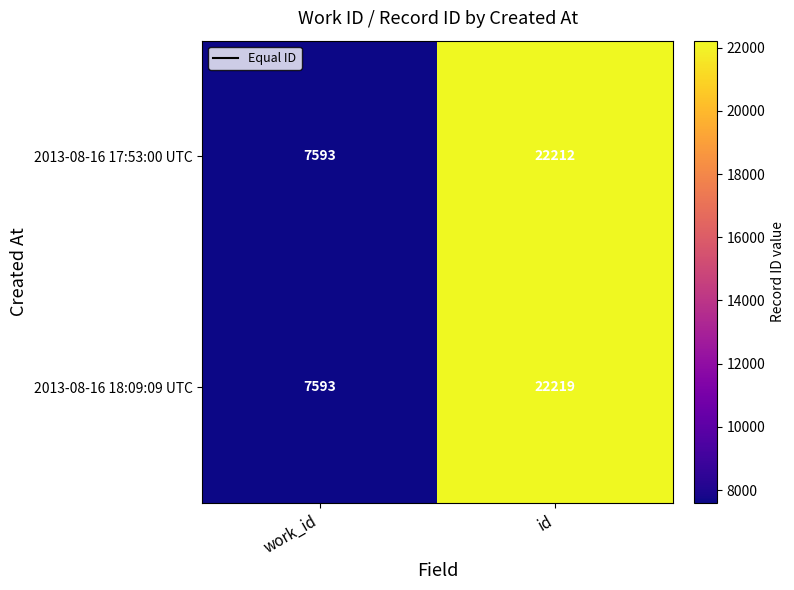

What value does the 2013-08-16 17:53:00 UTC series have at work_id?

7593